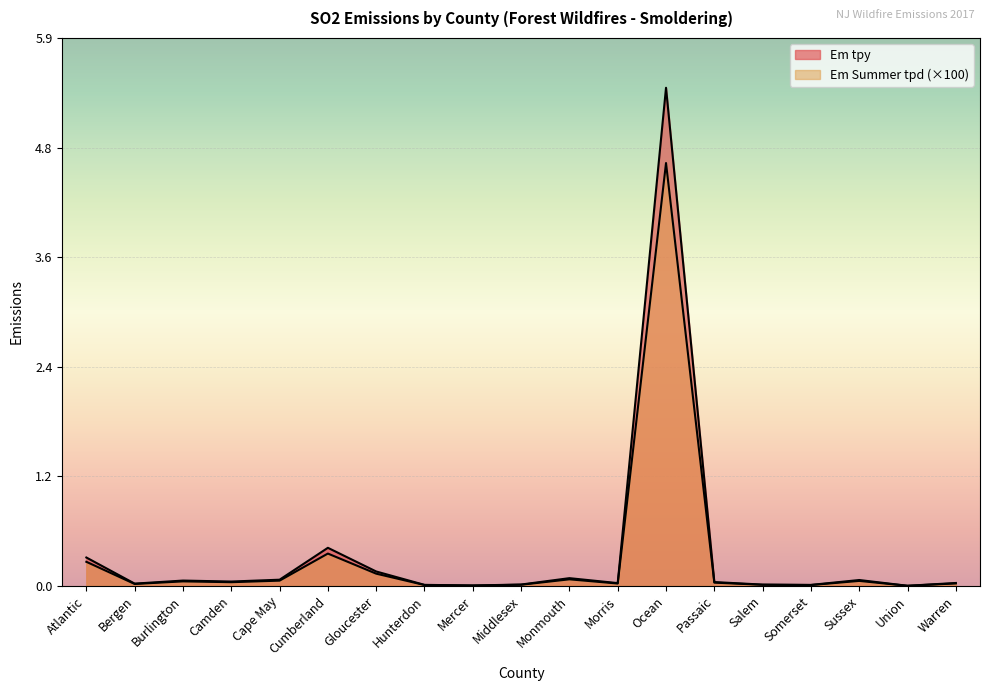

Where is the first local minimum for Em Summer tpd?

Bergen